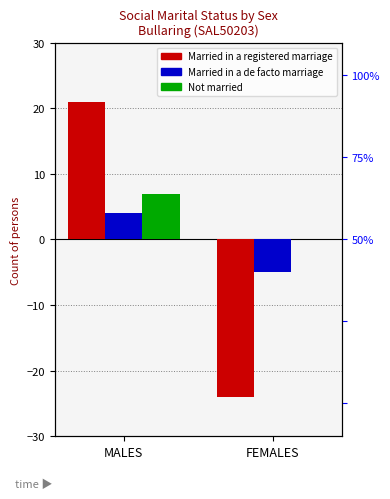

What is the spread (max minus min) of values at FEMALES?

24